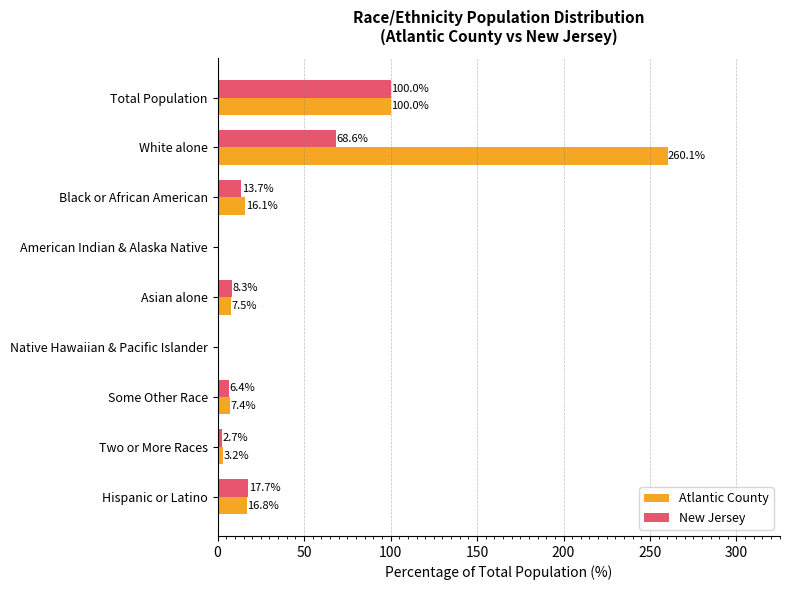

Between Black or African American and Some Other Race, which series saw the biggest shift?

Atlantic County